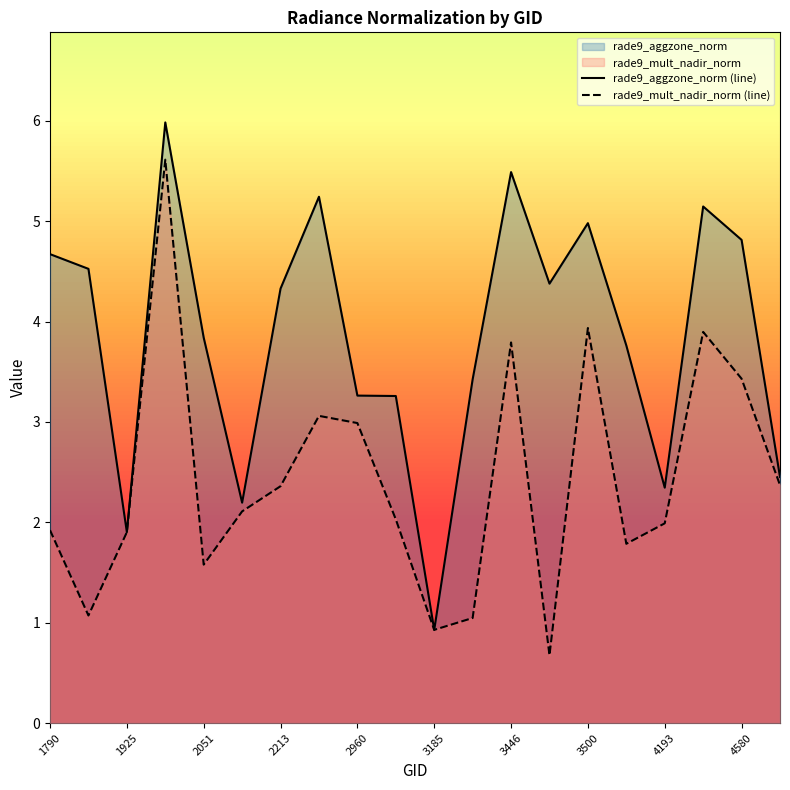

Is the value of rade9_aggzone_norm (line) at 17 greater than the value of rade9_mult_nadir_norm (line) at 1790?

Yes